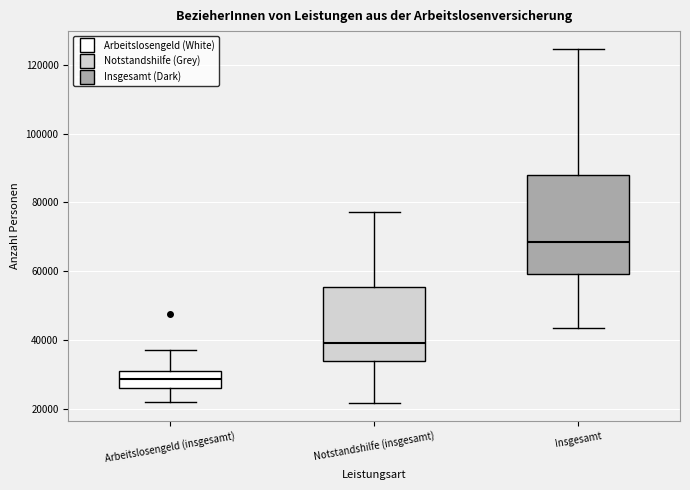

Which box has the highest median line?

Insgesamt